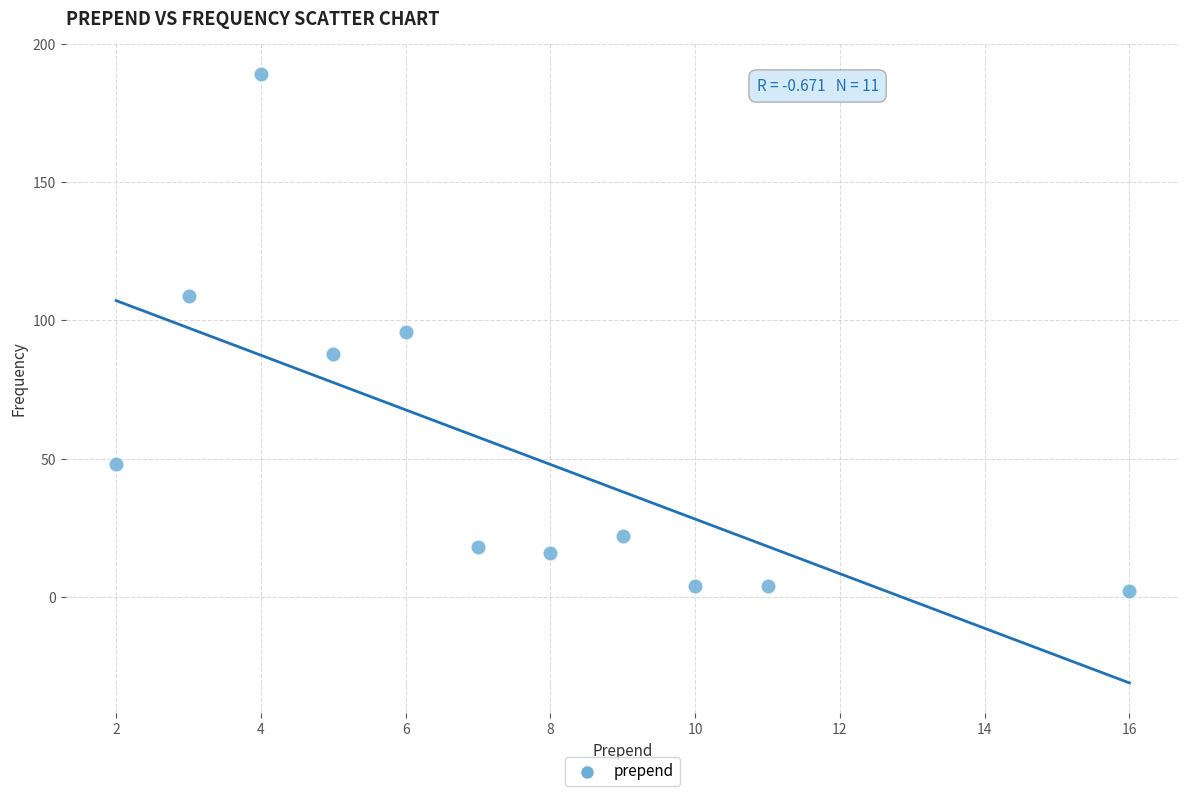

What is the average Y value?

54